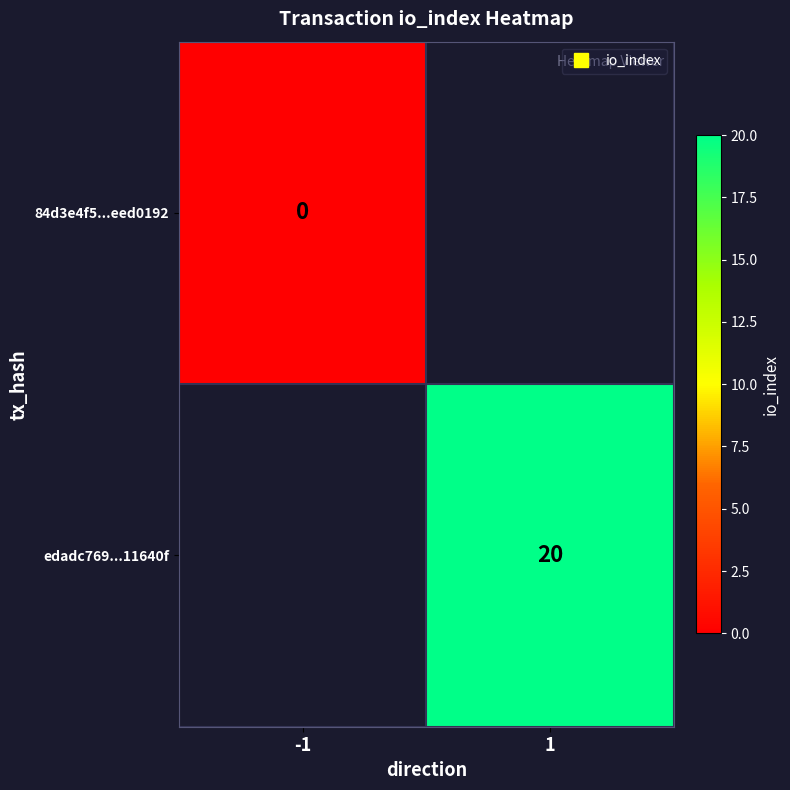

List the series in order of their overall mean, lowest first.

84d3e4f5...eed0192, edadc769...11640f